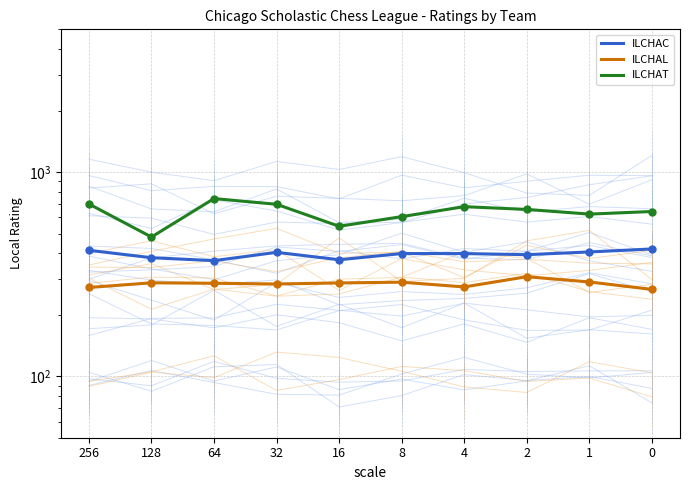

Is the value of ILCHAL at 1 greater than the value of ILCHAT at 2?

No